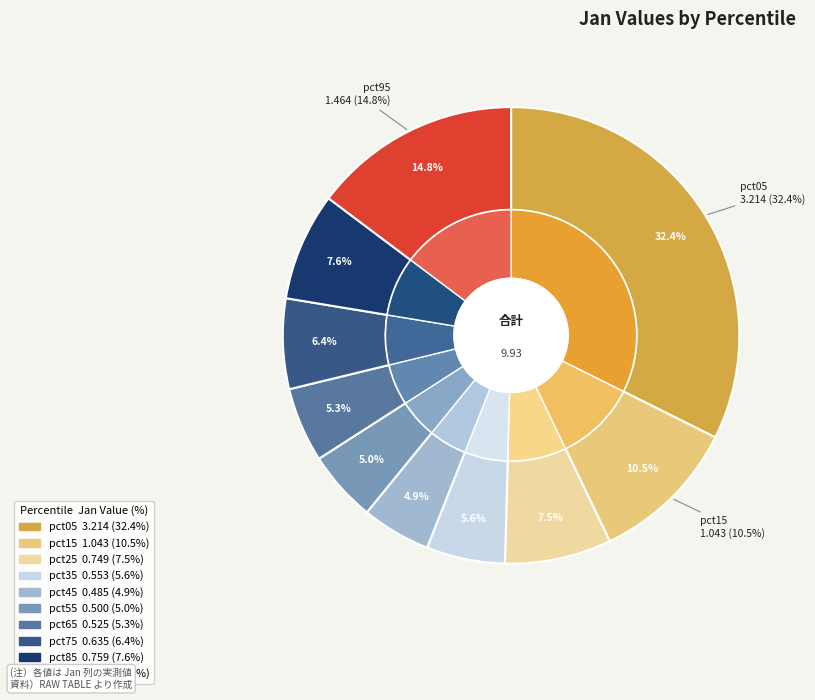

What percentage is the pct05 slice, to the nearest percent?

32%